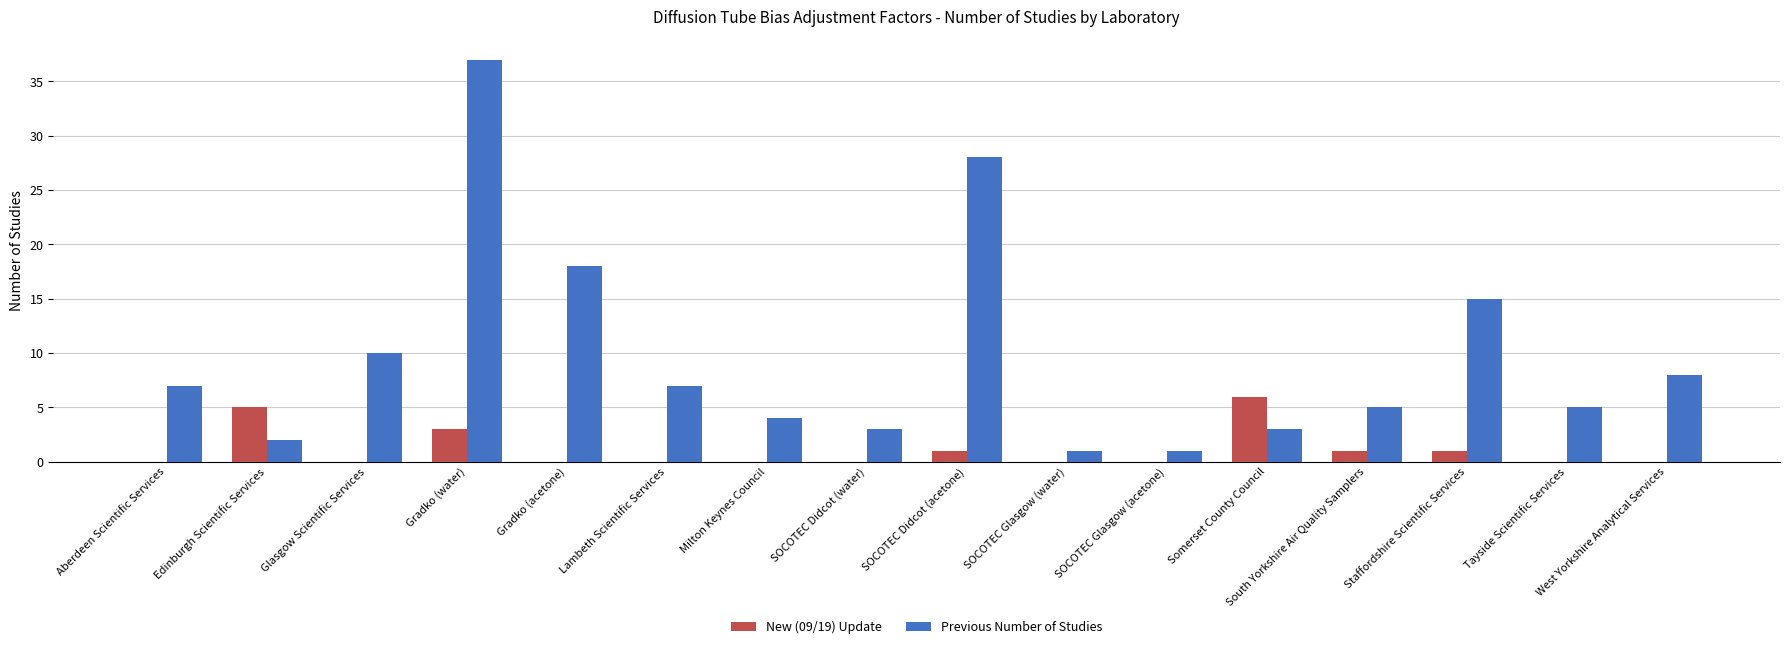

Which series has the largest total across all categories?

Previous Number of Studies